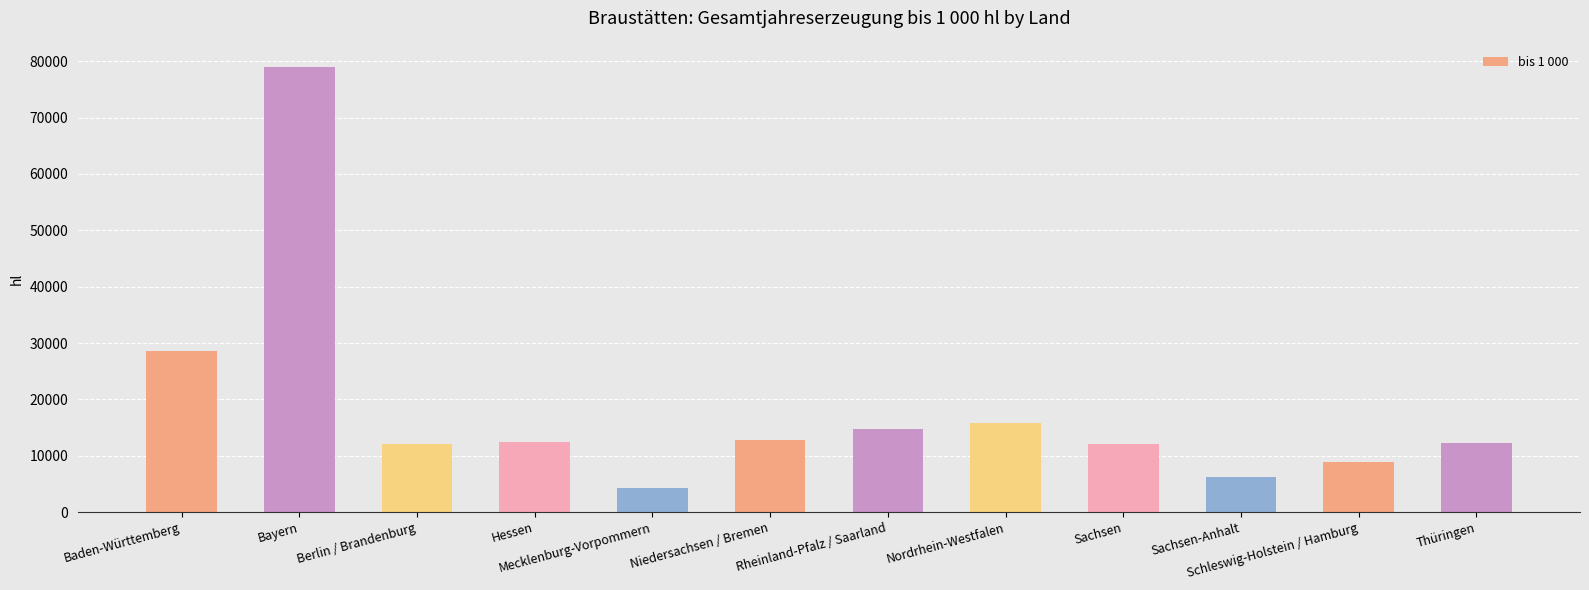

What is the greatest value displayed?

78964.2